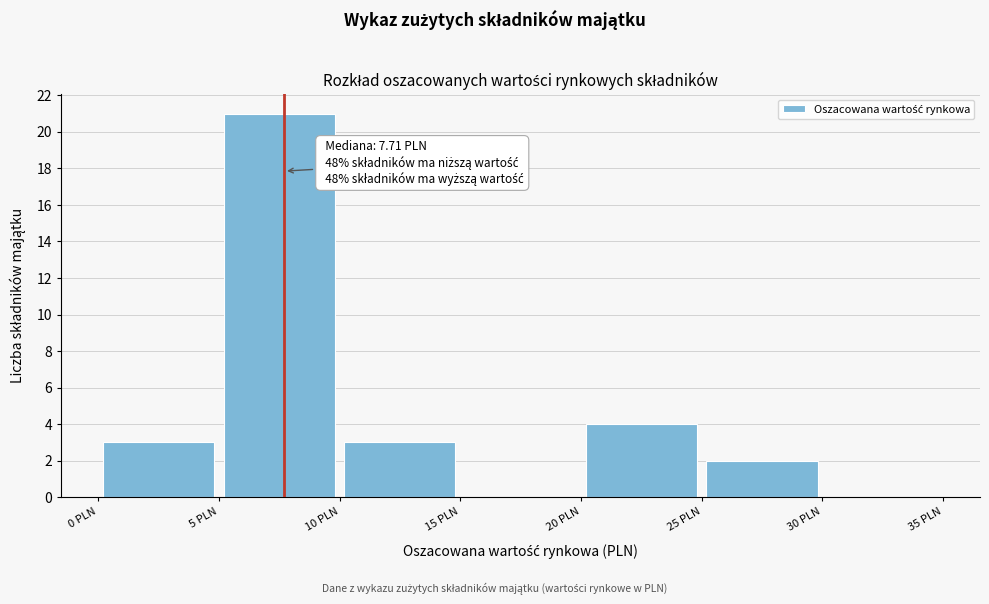

Which range on the x-axis has the tallest bar?

5 to 10